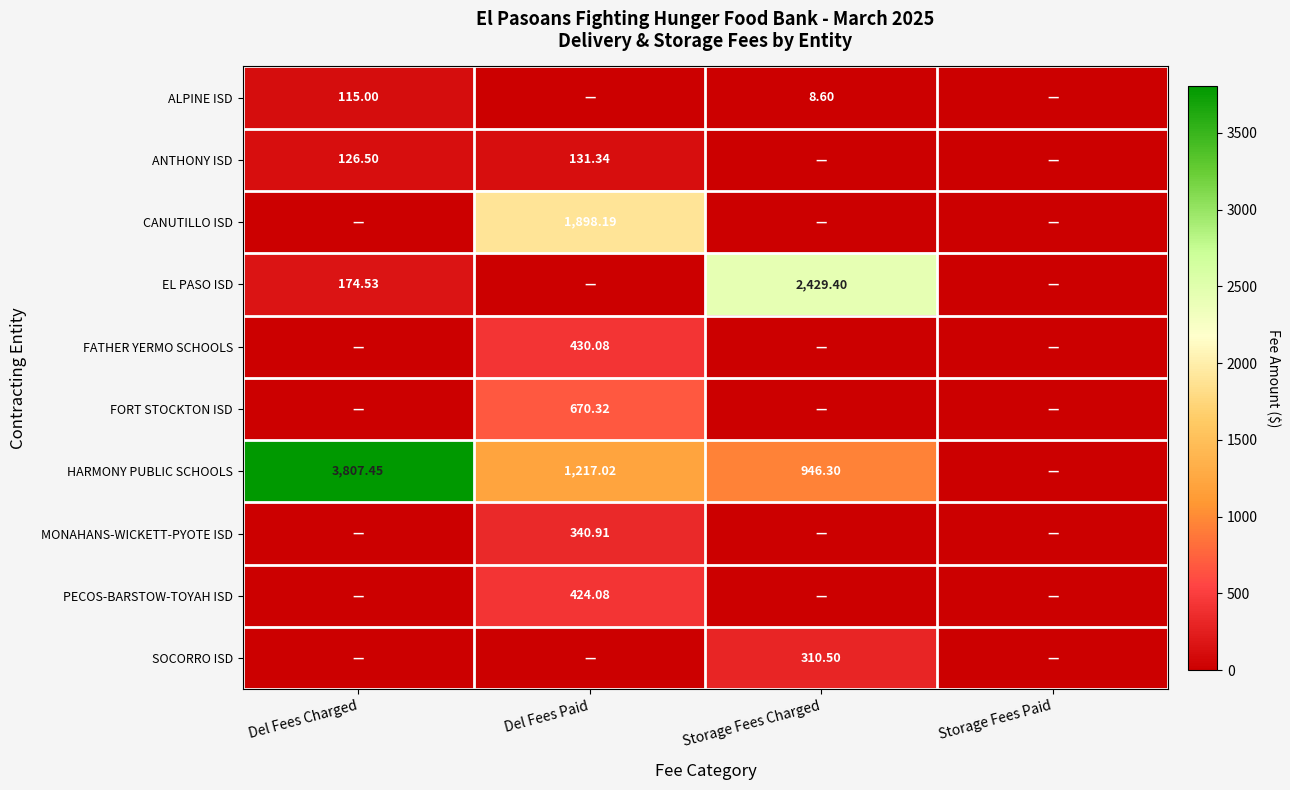

What is the sum of the ANTHONY ISD values at Del Fees Charged and Storage Fees Paid?

126.5